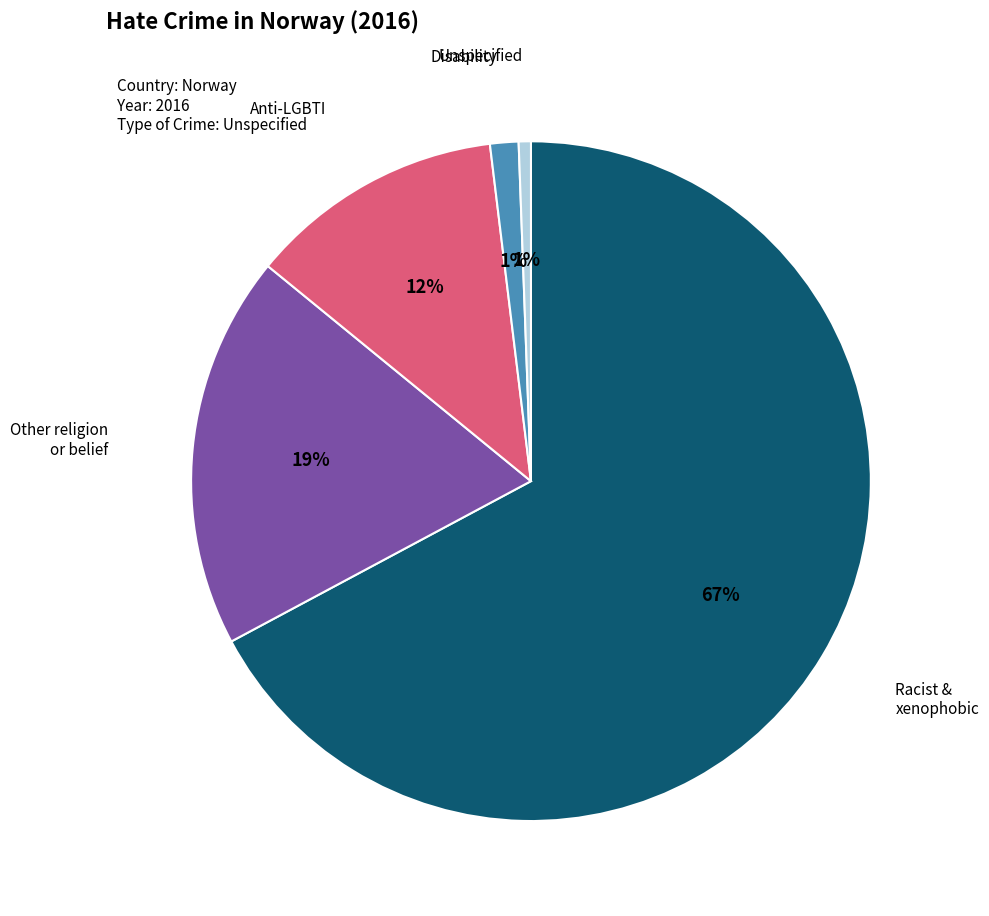

How many slices are in this pie chart?

5